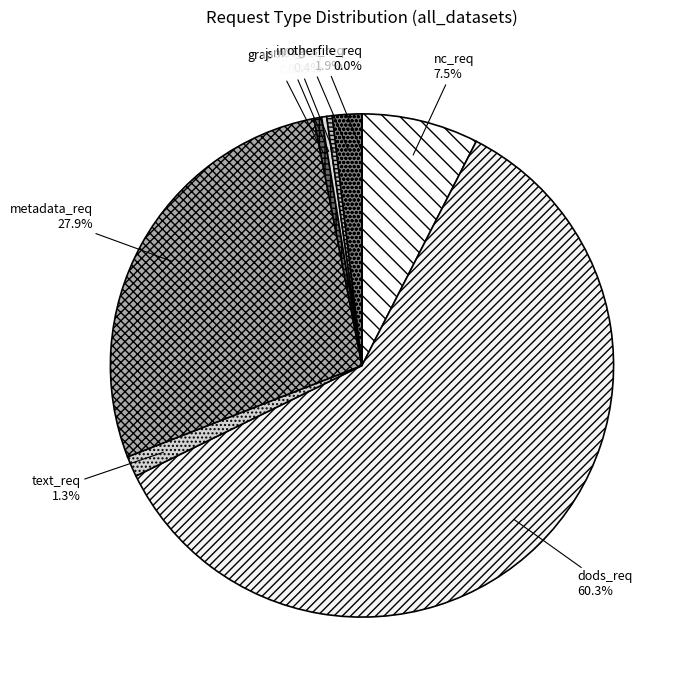

Which has a higher value, mat_req or text_req?

text_req